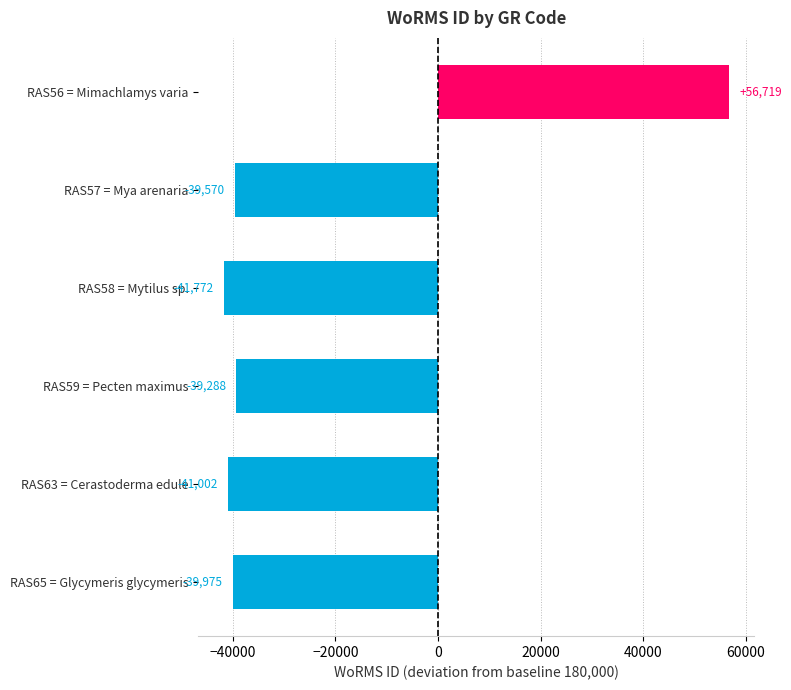

Does the chart contain stacked bars?

No